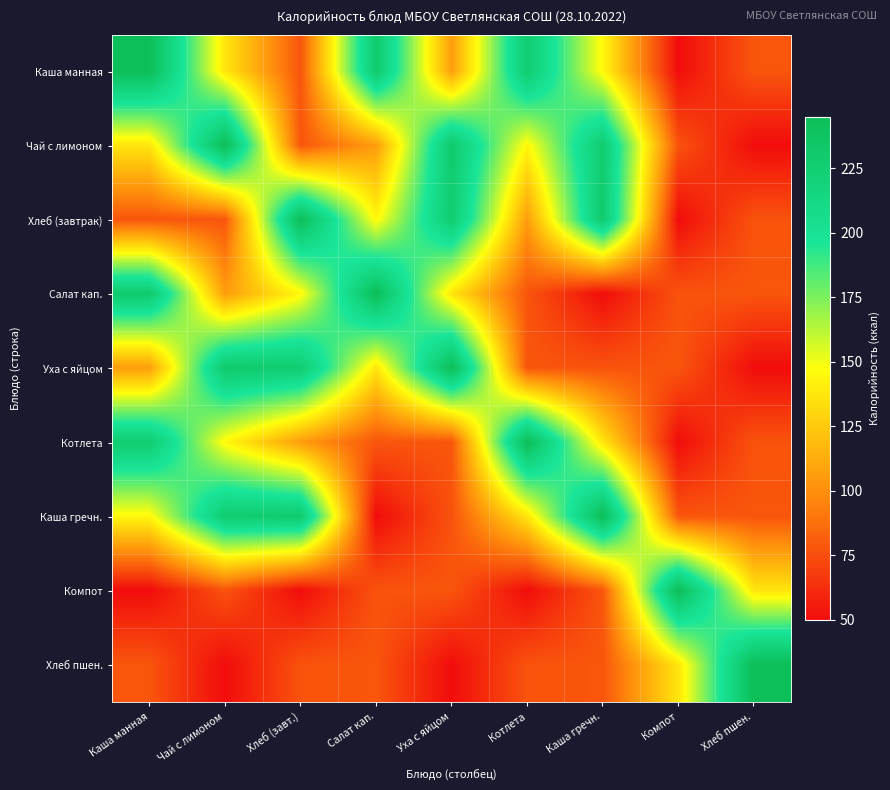

How many data points does each series have?

9